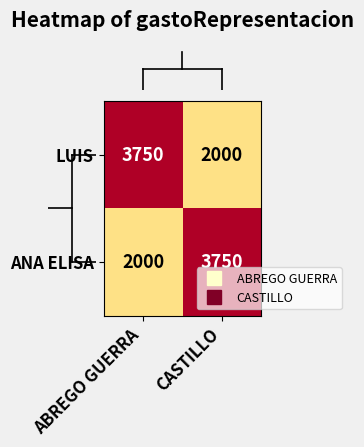

What is the difference between the highest and lowest values at ABREGO GUERRA?

1750